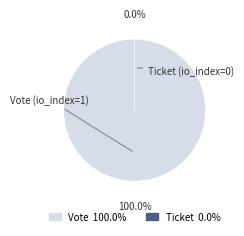

Rank the categories by value from highest to lowest.

Vote, Ticket